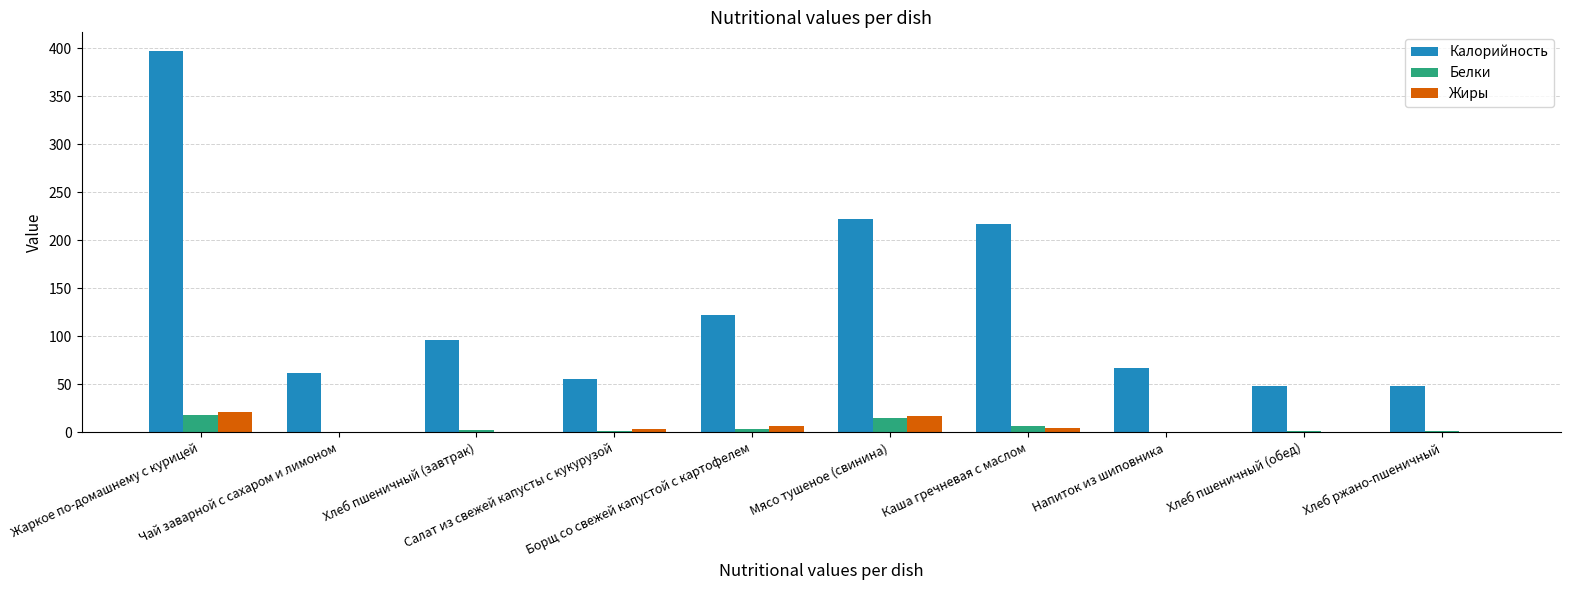

What is the label of the 7th bar from the right?

Салат из свежей капусты с кукурузой